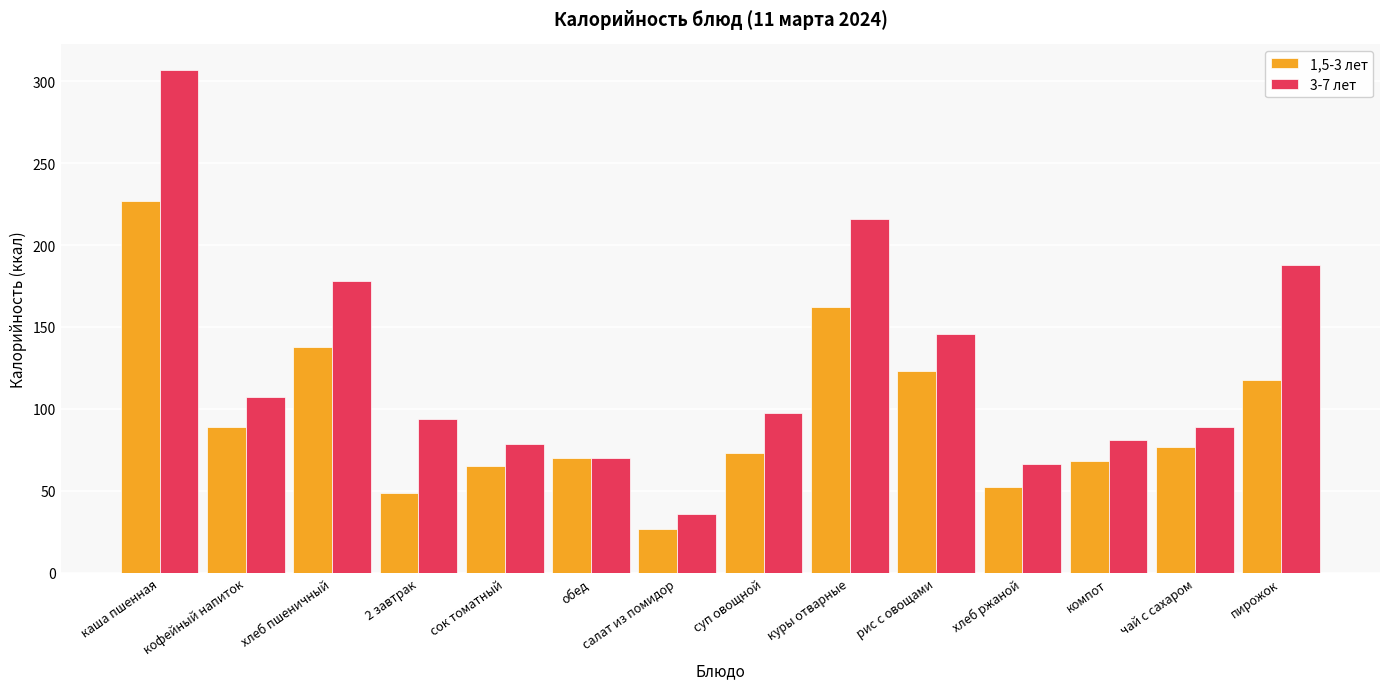

What is the label of the 11th bar from the left?

хлеб ржаной